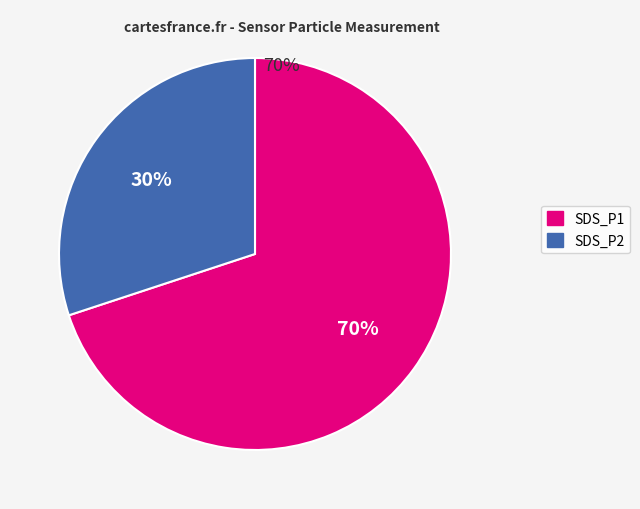

Count the number of slices in the pie.

2